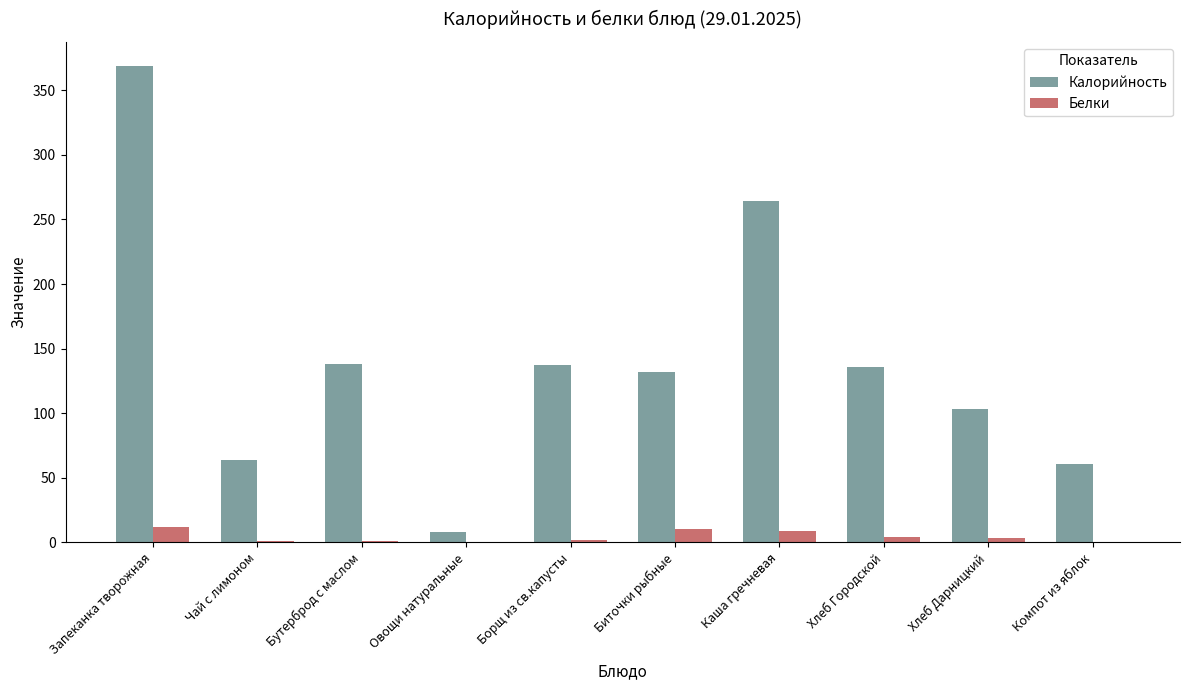

Between Бутерброд с маслом and Хлеб Дарницкий, which series saw the biggest shift?

Калорийность